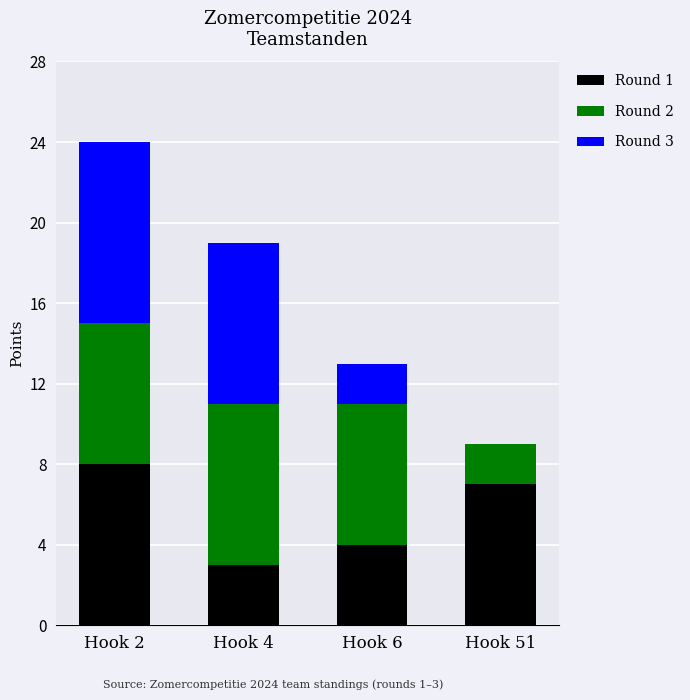

Are the bars grouped side by side (vs. stacked)?

No